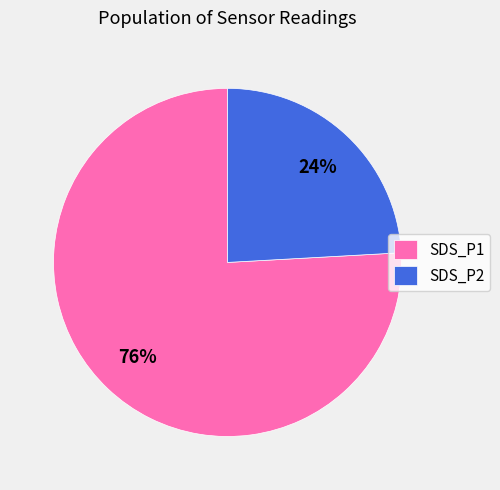

Which category accounts for the majority?

SDS_P1